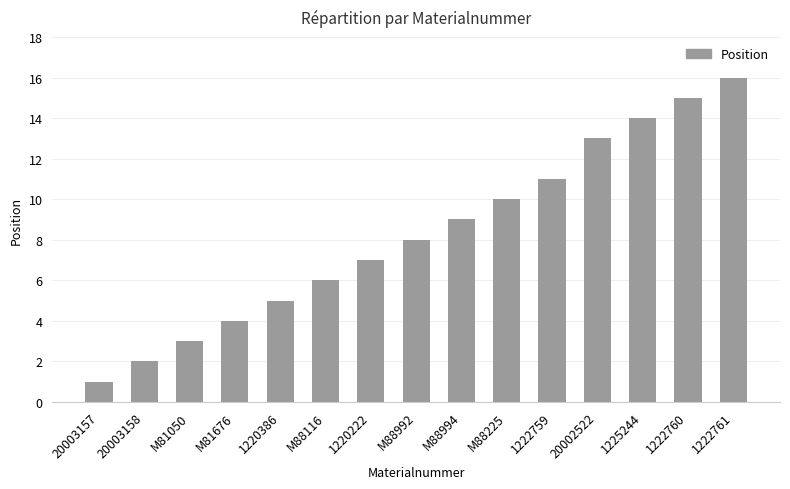

At which category does the chart reach its peak across all series?

1222761